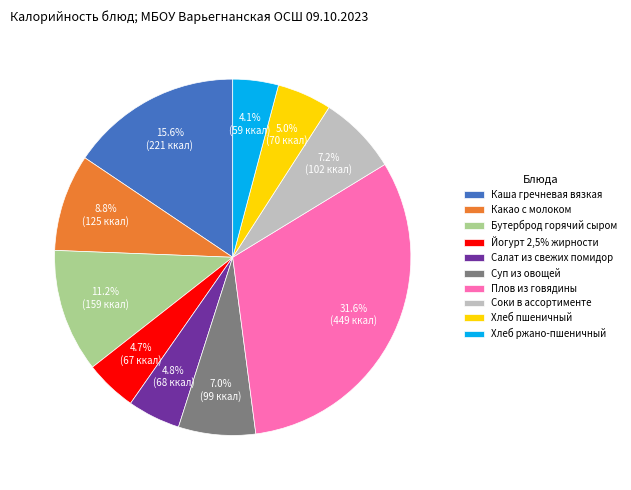

True or false: Каша гречневая вязкая accounts for 28% of the total.

False